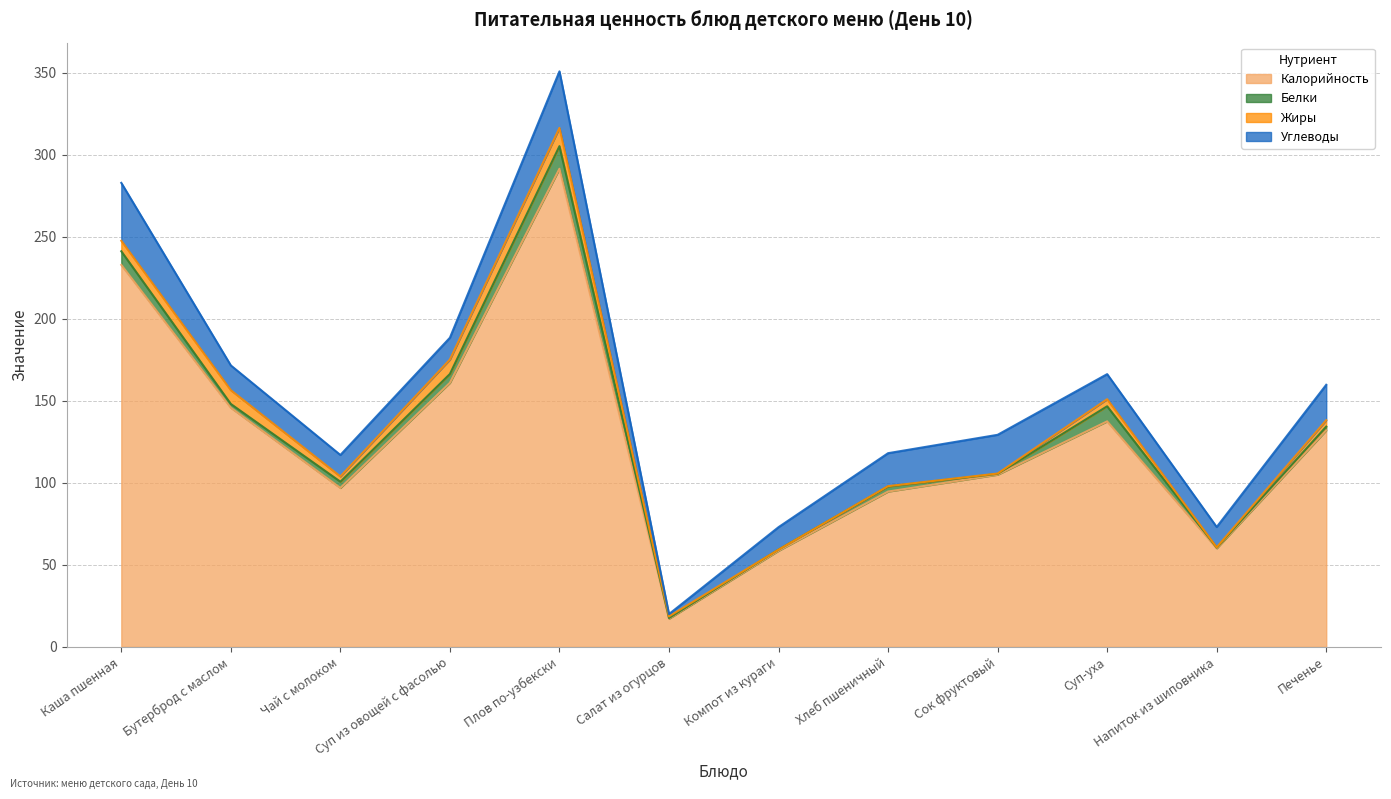

What is the approximate value of Калорийность at Суп-уха?

137.5